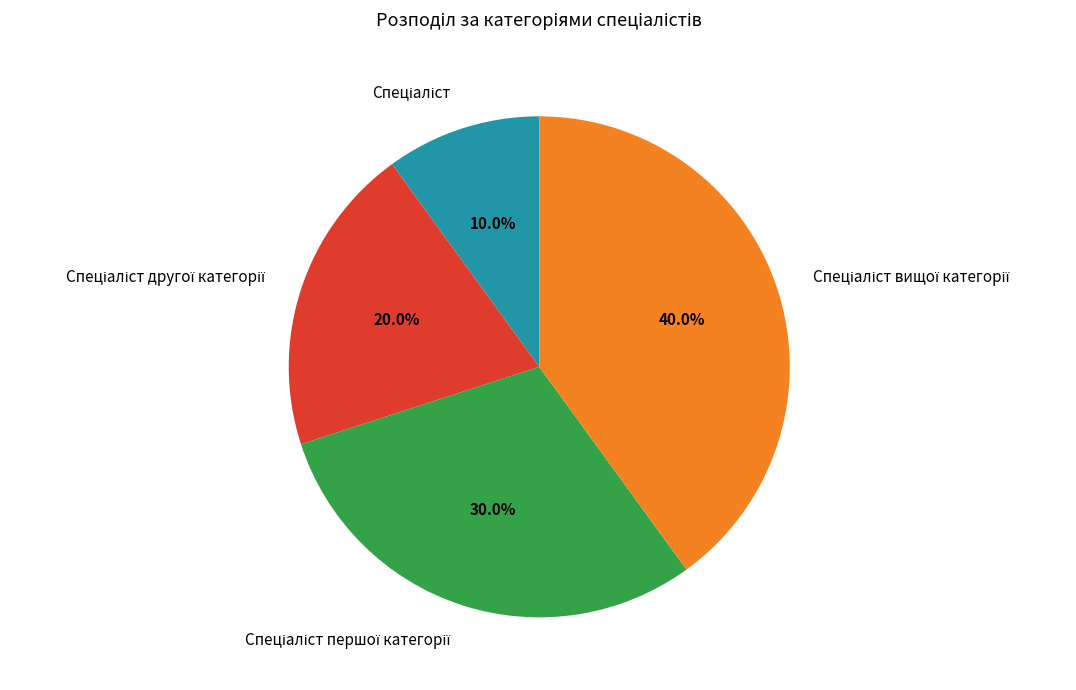

Does any single category account for the majority?

No